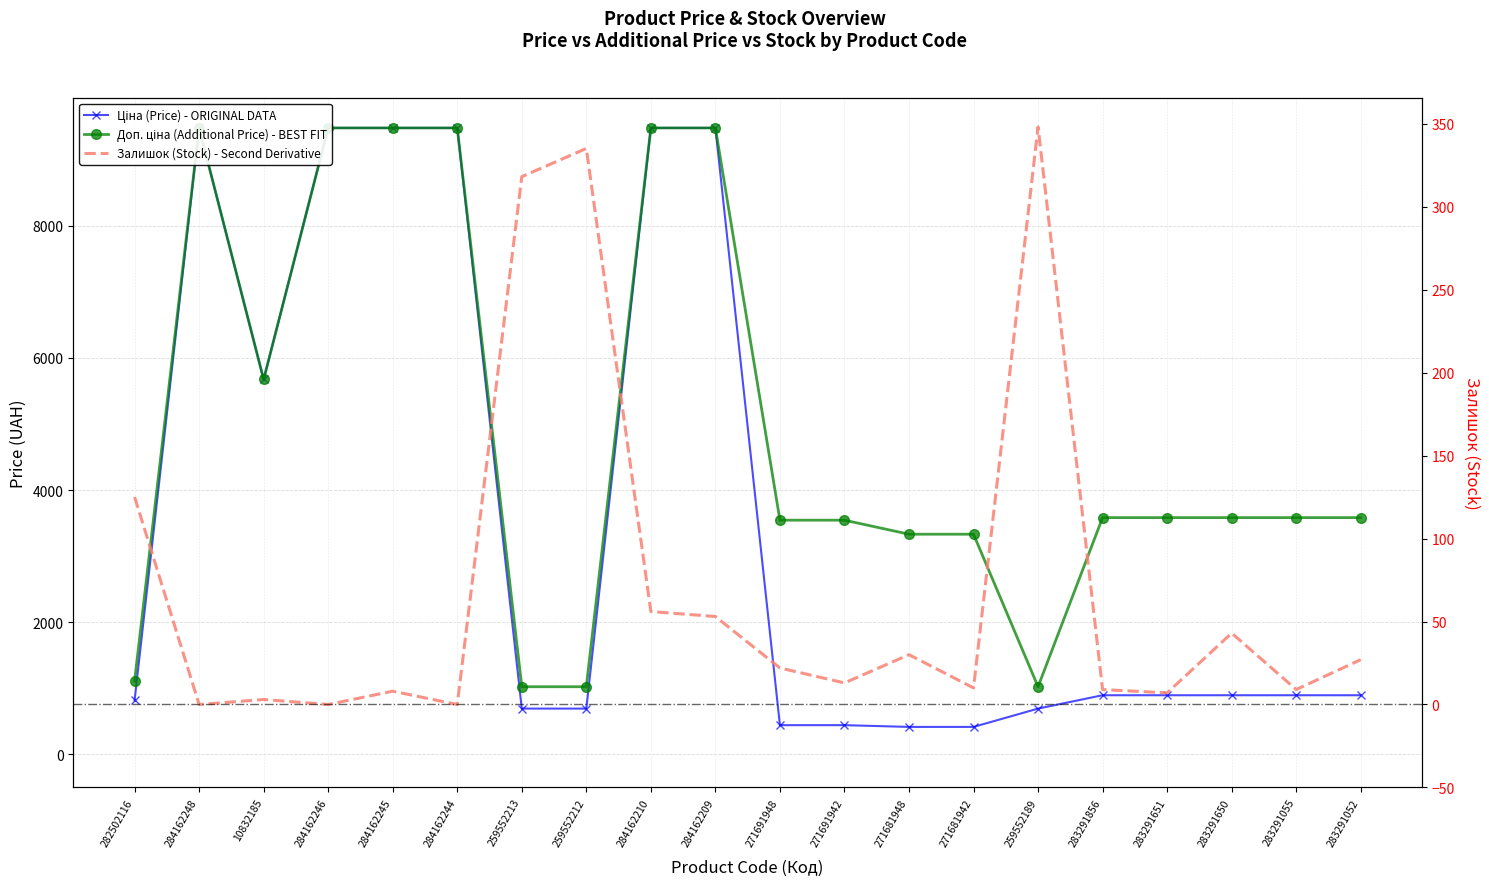

Reading right to left, what are all the values shown in this chart?

Ціна: 283291052=895.9	283291055=895.9	283291650=895.9	283291651=895.9	283291856=895.9	259552189=693.7	271681942=416.6	271681948=416.6	271691942=443.1	271691948=443.1	284162209=9480.1	284162210=9480.1	259552212=693.7	259552213=693.7	284162244=9480.1	284162245=9480.1	284162246=9480.1	10832185=5673.8	284162248=9480.1	282502116=818.5
Доп. ціна: 283291052=3583.6	283291055=3583.6	283291650=3583.6	283291651=3583.6	283291856=3583.6	259552189=1024.6	271681942=3332.5	271681948=3332.5	271691942=3545.0	271691948=3545.0	284162209=9480.1	284162210=9480.1	259552212=1024.6	259552213=1024.6	284162244=9480.1	284162245=9480.1	284162246=9480.1	10832185=5673.8	284162248=9480.1	282502116=1109.2
Залишок: 283291052=27.0	283291055=9.0	283291650=43.0	283291651=7.0	283291856=9.0	259552189=348.0	271681942=10.0	271681948=30.0	271691942=13.0	271691948=22.0	284162209=53.0	284162210=56.0	259552212=335.0	259552213=318.0	284162244=0.0	284162245=8.0	284162246=0.0	10832185=3.0	284162248=0.0	282502116=125.0